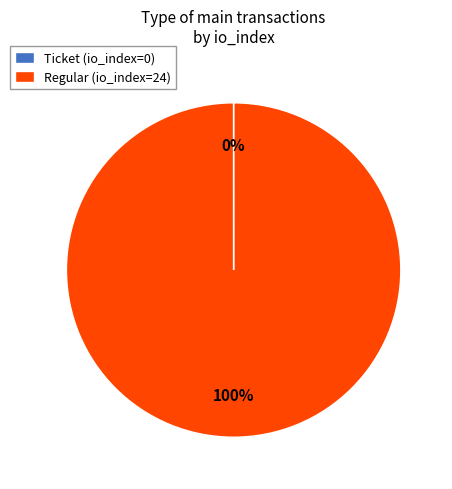

To the nearest percent, what percentage of the pie is Regular (io_index=24)?

100%